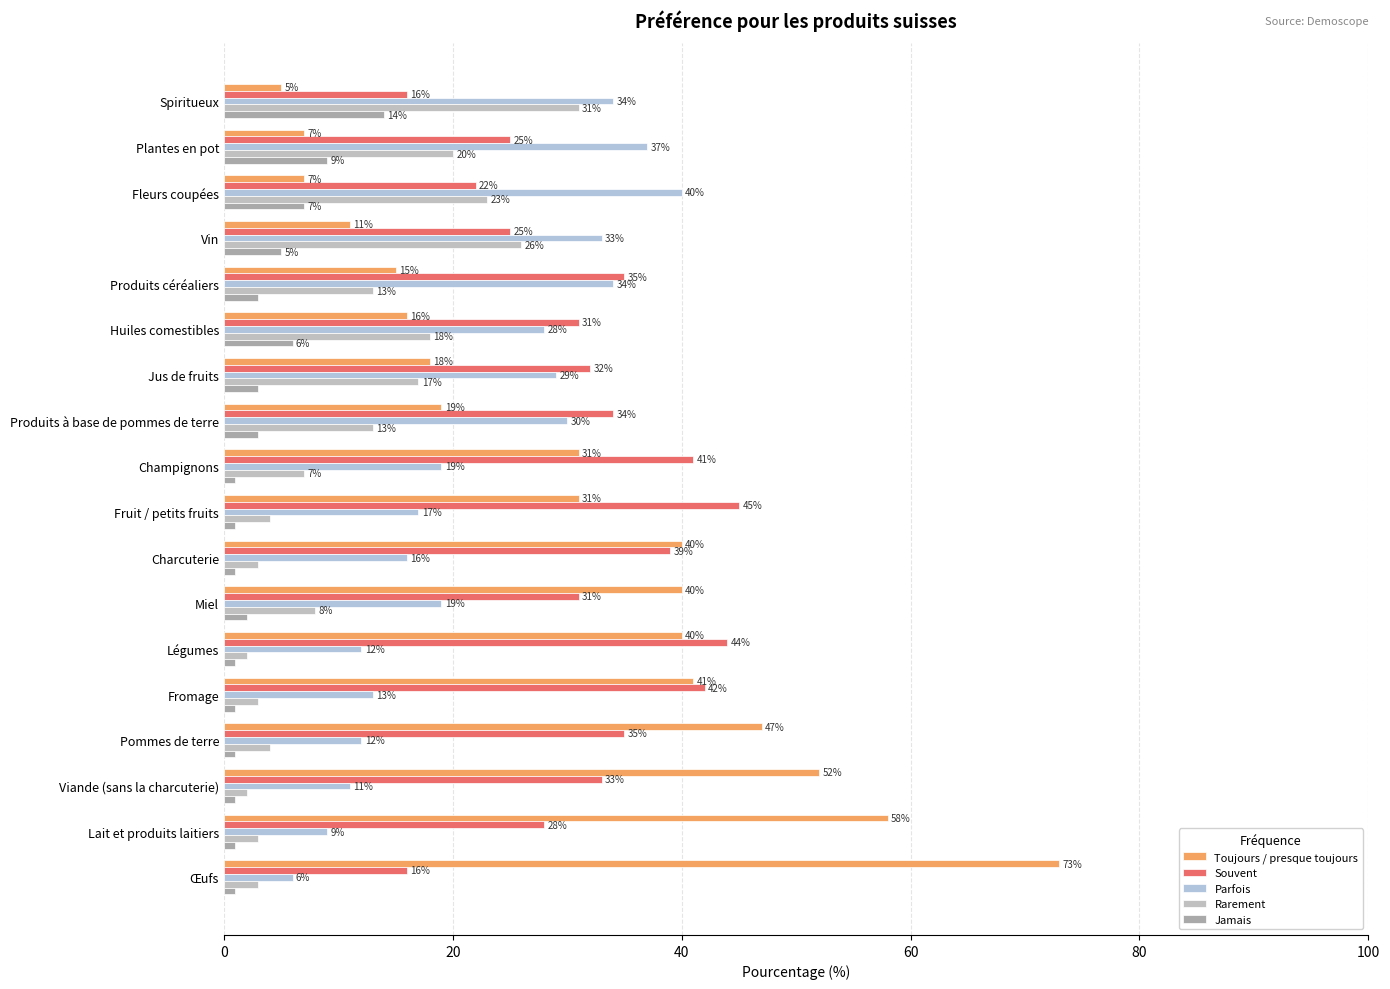

Which series has the widest spread of values?

Toujours / presque toujours